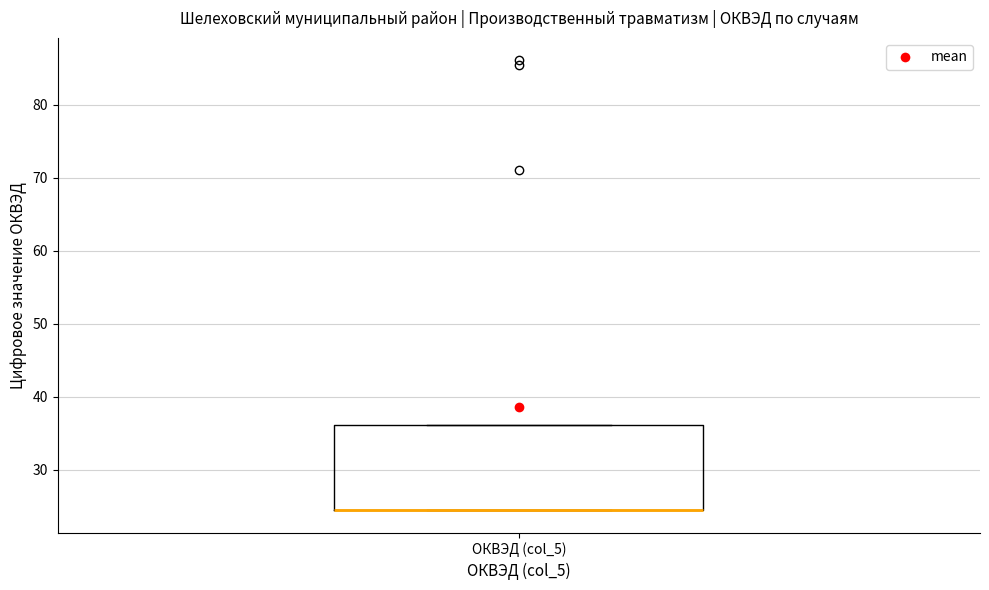

Read this box plot against the y-axis: the position of the median line, the range covered by the box, and the ends of both whiskers. The values are not printed on the chart, so give them approximately, as read against the axis.

median 24 (drawn on the box's lower edge), box 24 to 36, whiskers 24 to 36